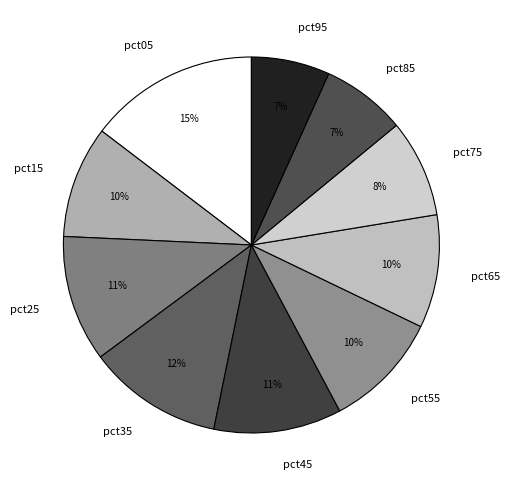

What is the largest slice in the pie chart?

pct05